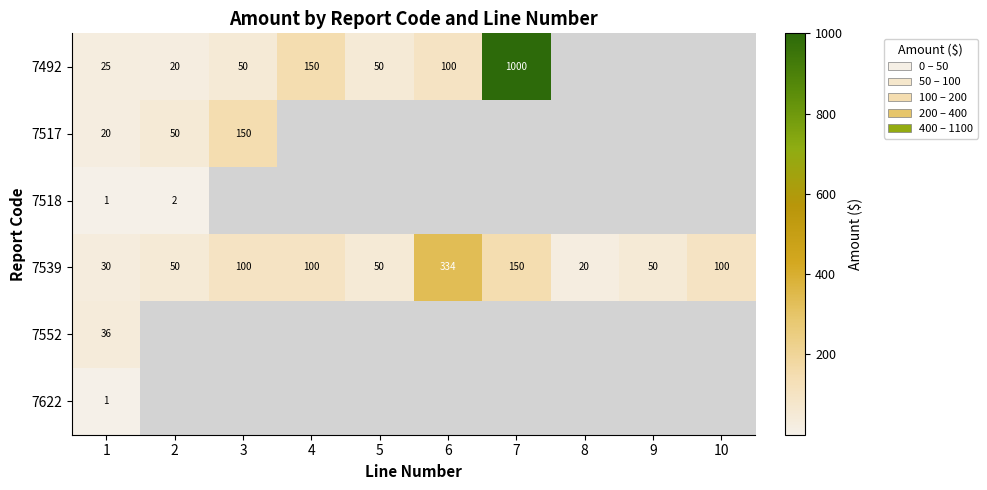

At how many categories does at least one series exceed 943?

1